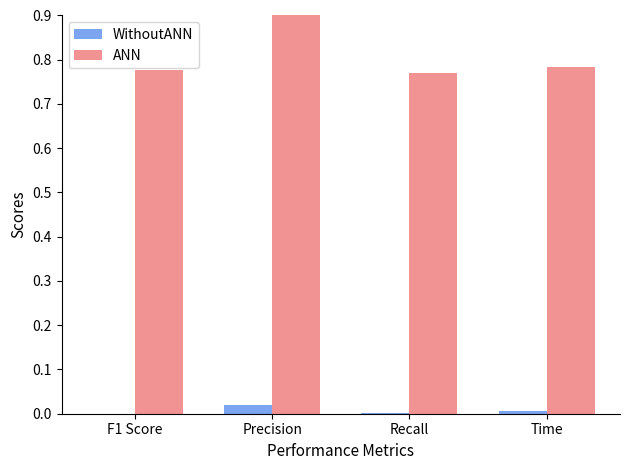

What is the sum of all ANN values?

3.2